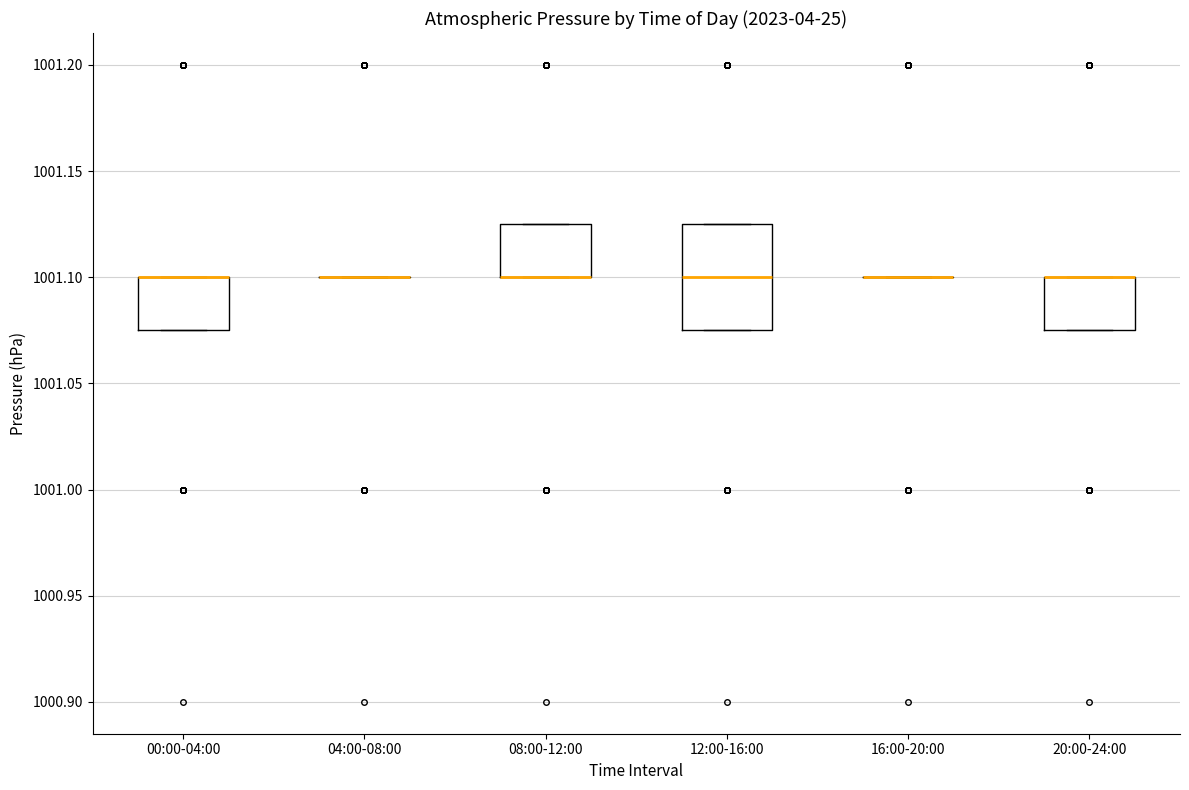

Which box is the tallest, from its lower edge to its upper edge?

12:00-16:00